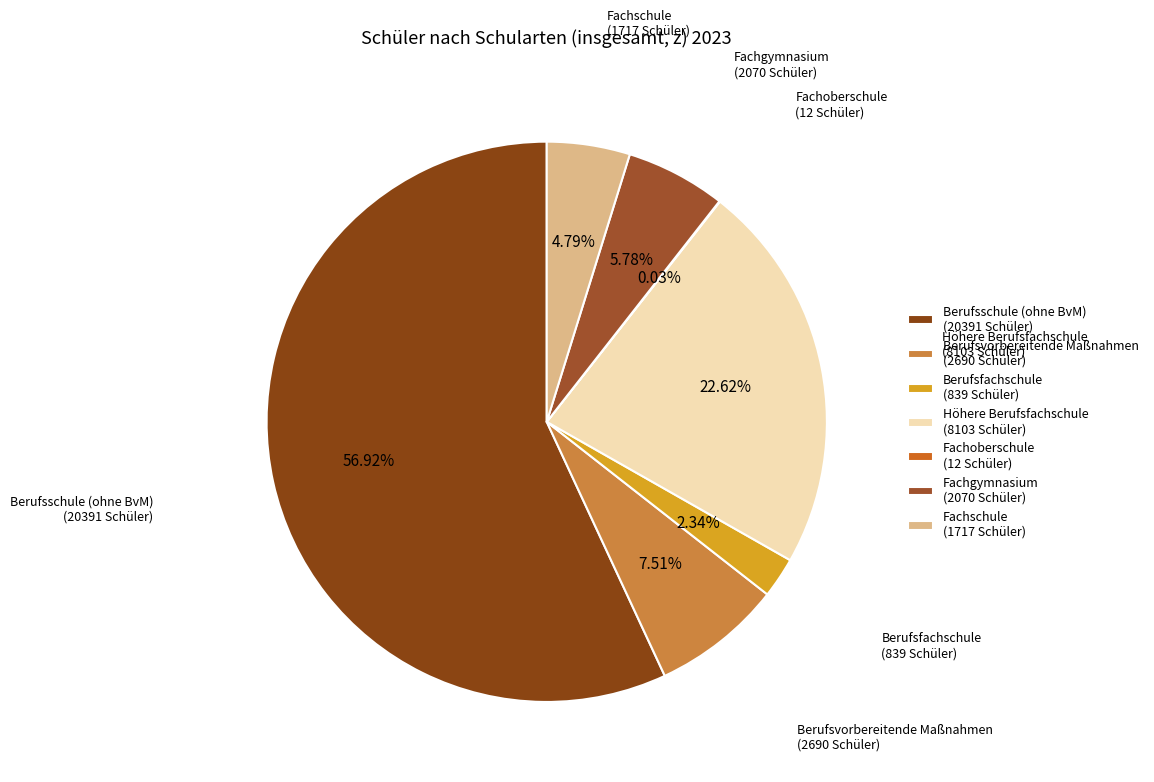

To the nearest percent, what is the average slice percentage?

14%